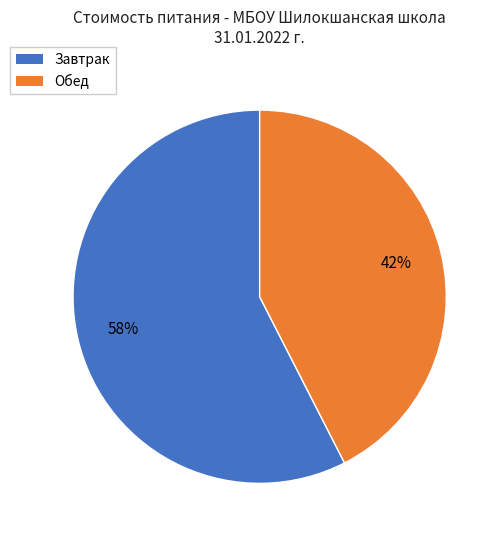

To the nearest percent, what is the average slice percentage?

50%